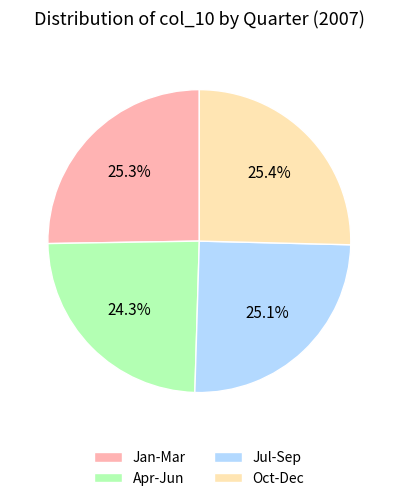

What is the ratio of the value at Apr-Jun to the value at Oct-Dec?

1.0